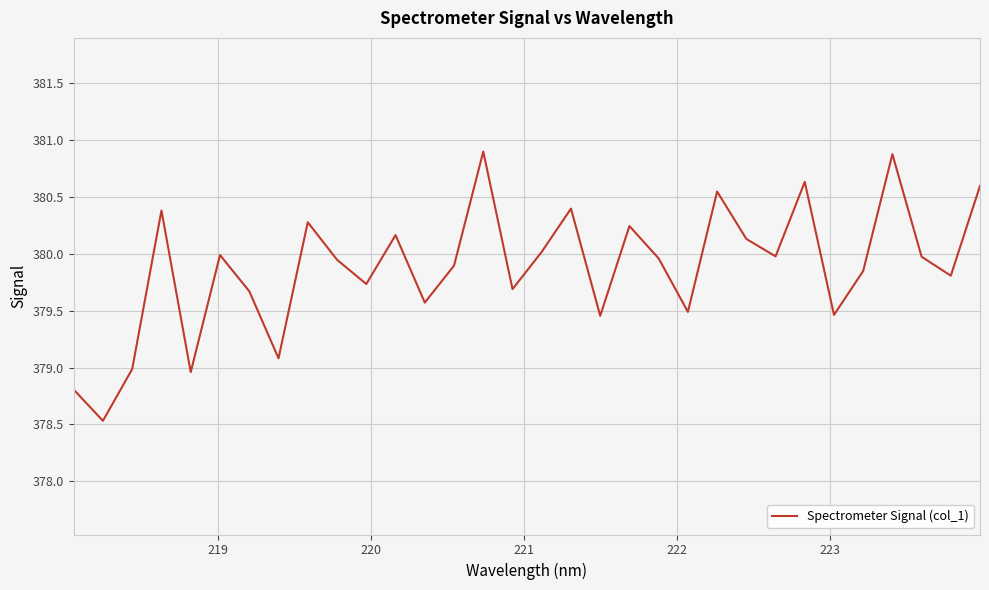

How many distinct data groups are displayed?

1